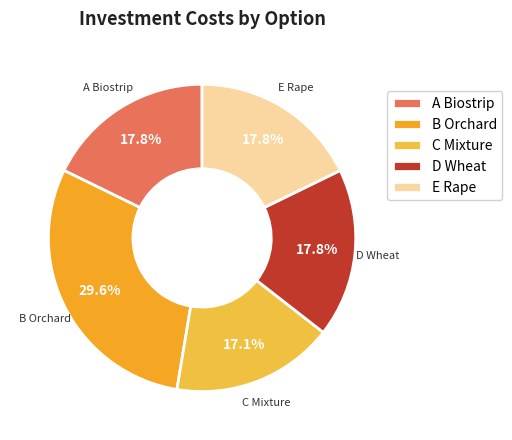

How much of the chart is everything except E Rape?

82.2%